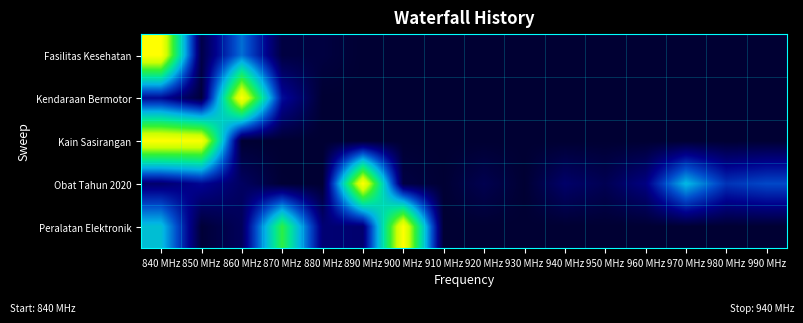

Rank the series at 880 MHz from lowest to highest value.

Kendaraan Bermotor, Kain Sasirangan, Obat Tahun 2020, Fasilitas Kesehatan, Peralatan Elektronik